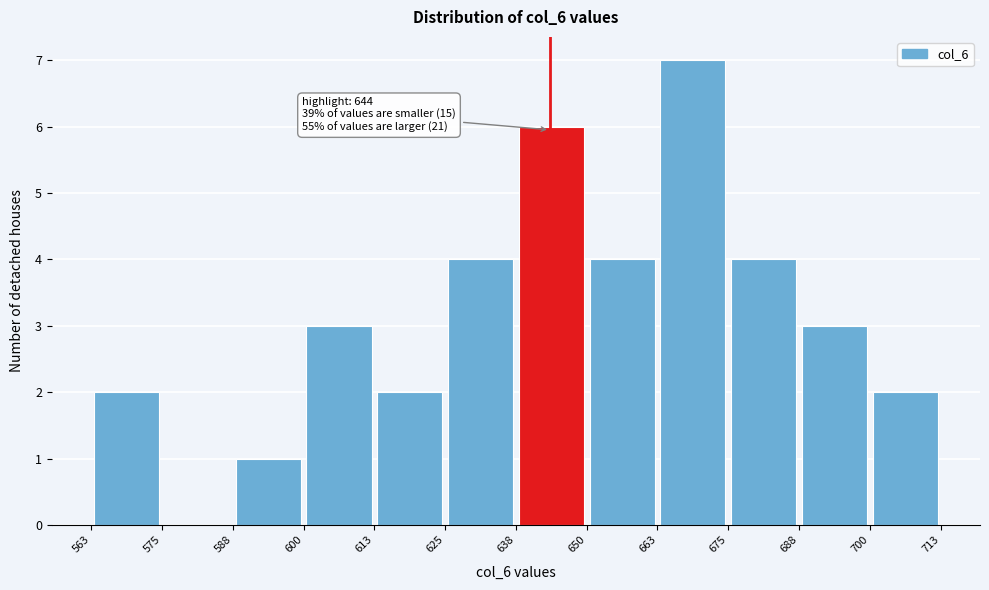

Which range on the x-axis has the tallest bar?

663 to 675